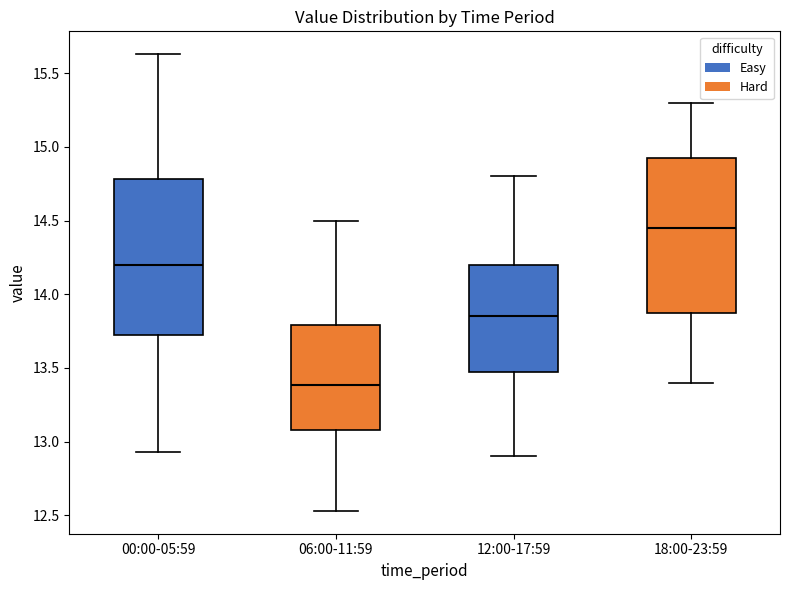

Reading left to right, read every box against the y-axis: the position of its median line, the range the box covers, and the ends of its whiskers. The values are not printed on the chart, so give them approximately, as read against the axis.

00:00-05:59: median 14.20, box 13.70 to 14.80, whiskers 12.95 to 15.65
06:00-11:59: median 13.40, box 13.10 to 13.80, whiskers 12.55 to 14.50
12:00-17:59: median 13.85, box 13.50 to 14.20, whiskers 12.90 to 14.80
18:00-23:59: median 14.45, box 13.90 to 14.95, whiskers 13.40 to 15.30